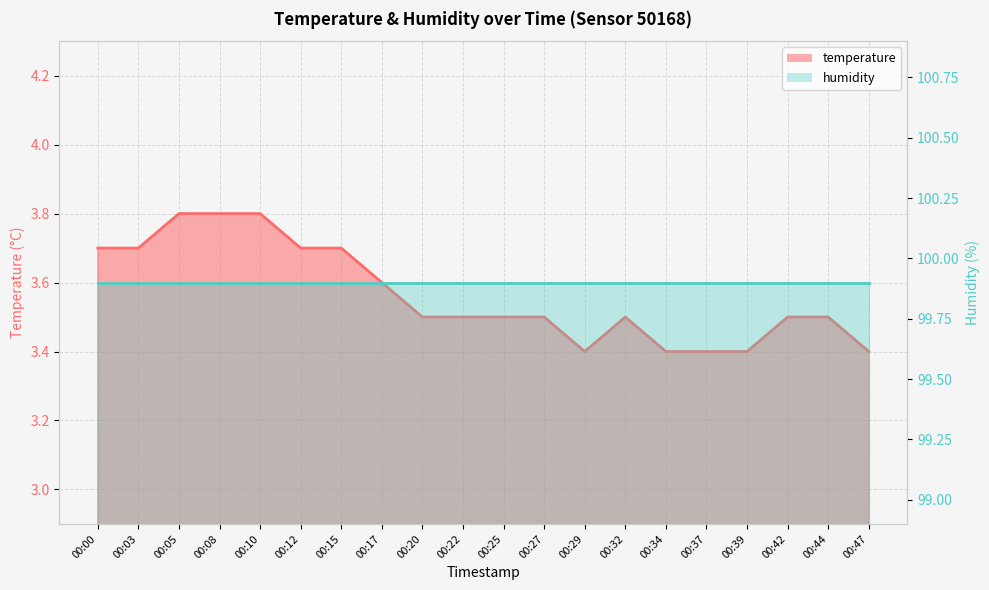

Reading right to left, what are all the values shown in this chart?

00:47=3.4	00:44=3.5	00:42=3.5	00:39=3.4	00:37=3.4	00:34=3.4	00:32=3.5	00:29=3.4	00:27=3.5	00:25=3.5	00:22=3.5	00:20=3.5	00:17=3.6	00:15=3.7	00:12=3.7	00:10=3.8	00:08=3.8	00:05=3.8	00:03=3.7	00:00=3.7